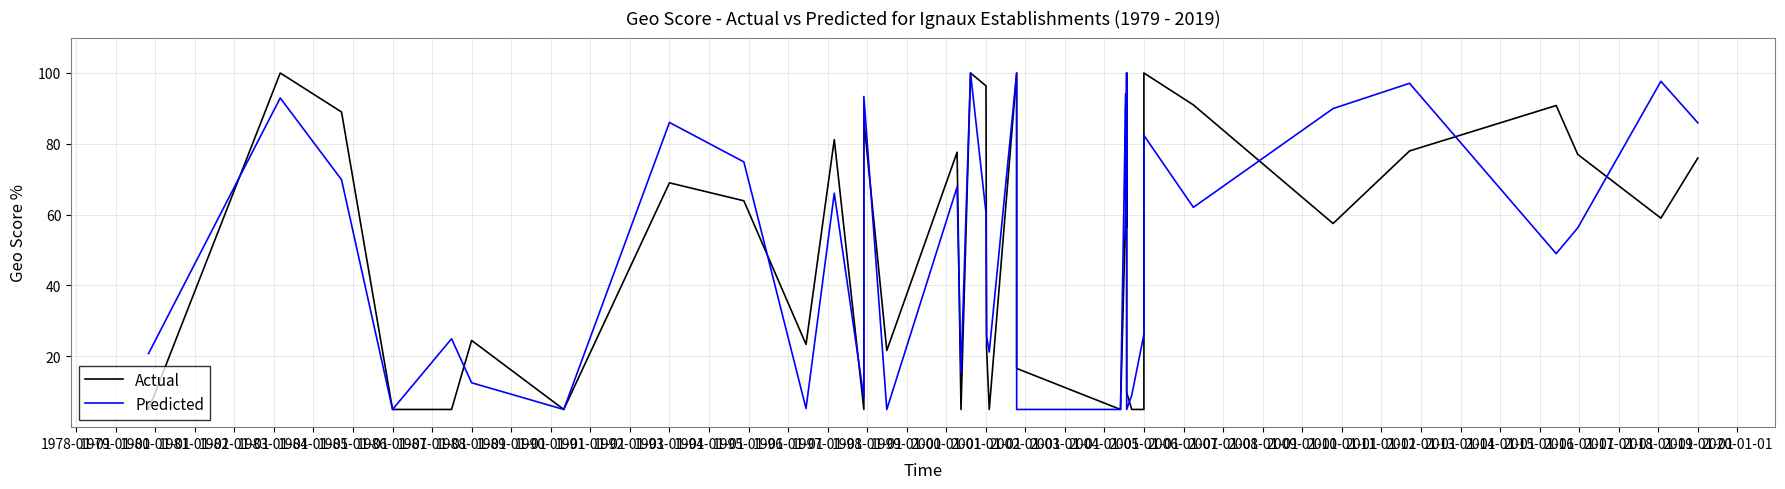

Is it true that Predicted equals 2.1 at 2006-01-01?

False